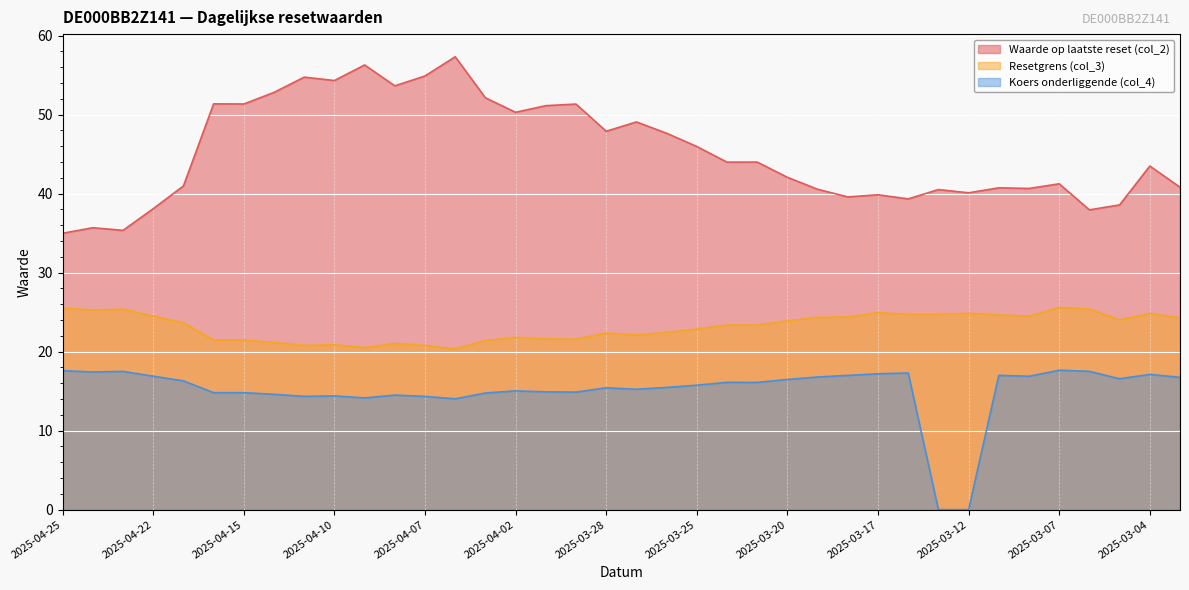

How many lines are shown in the chart?

3